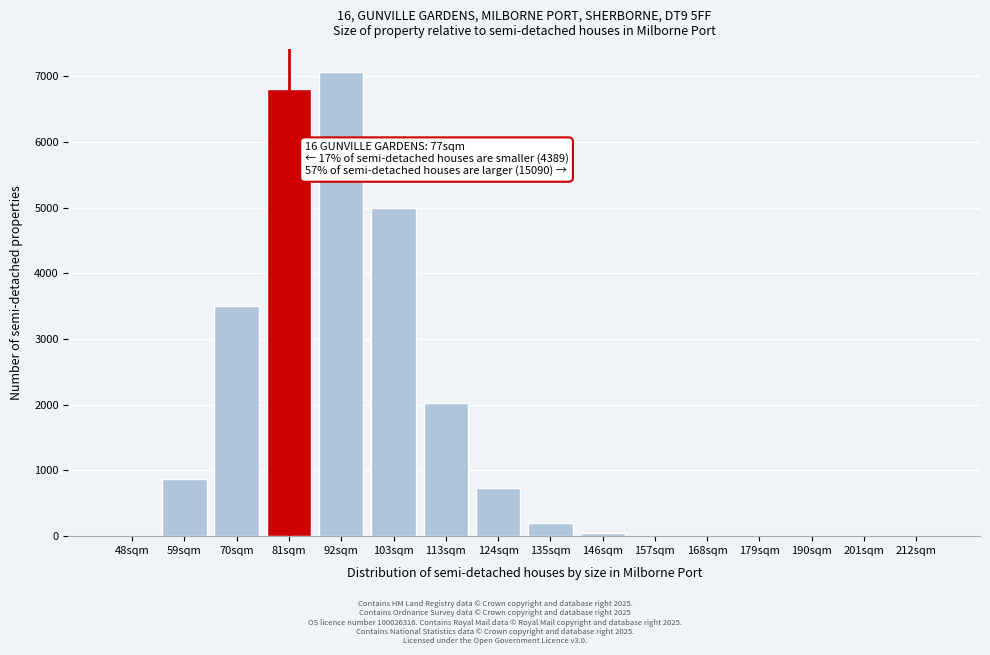

What is the sum of all values?

26292